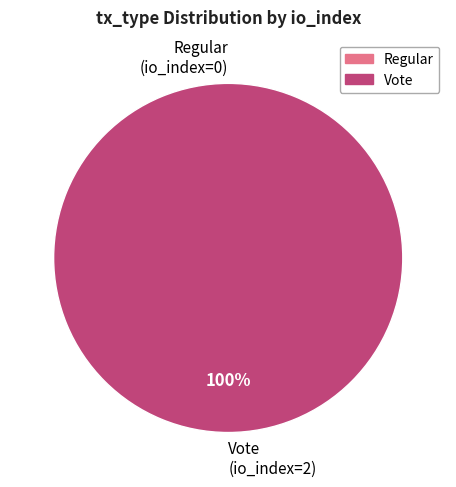

How many slices are in this pie chart?

2